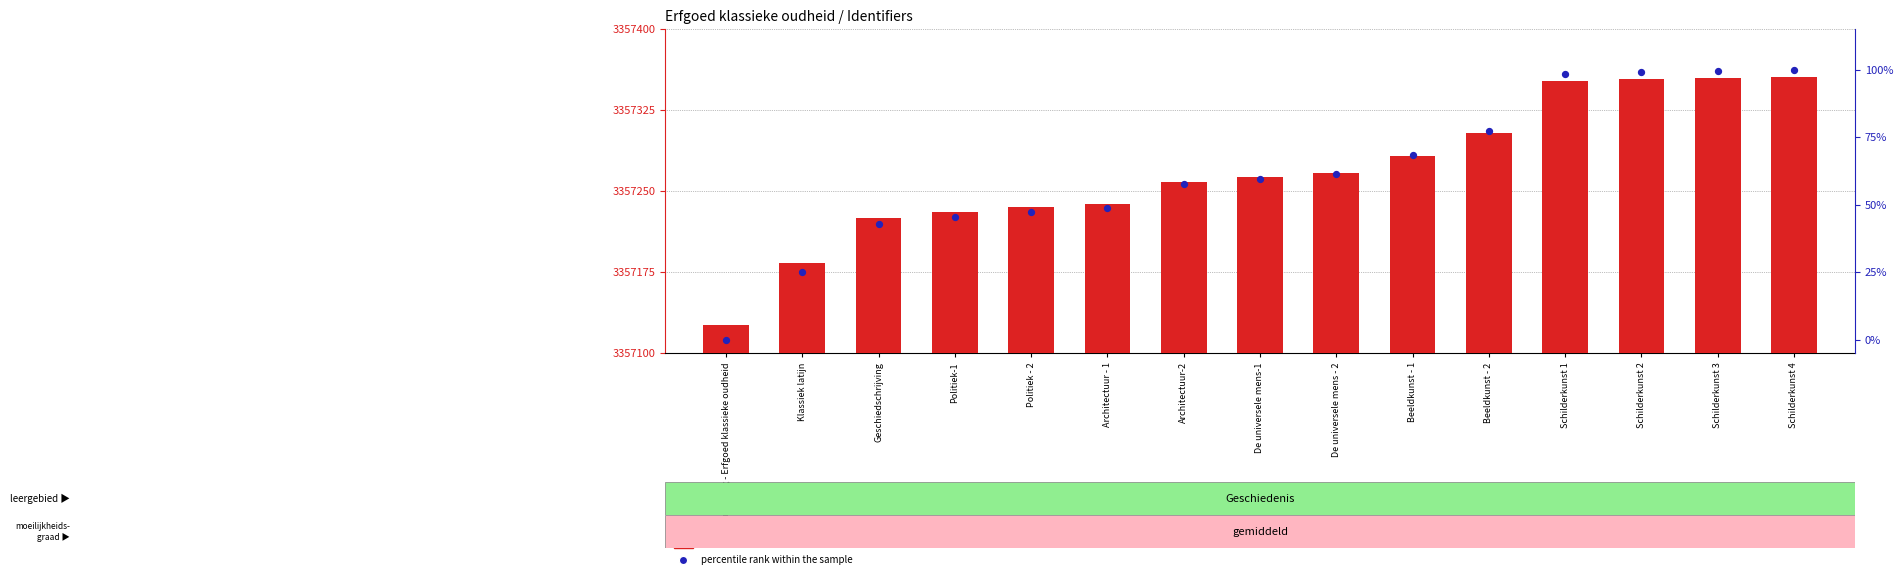

What is the total value across all series at Geschiedschrijving?

3357268.0